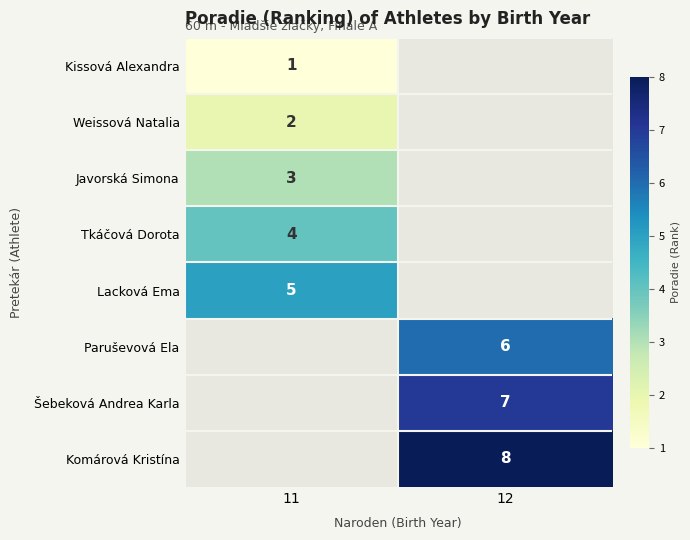

Count the number of categories in the chart.

2